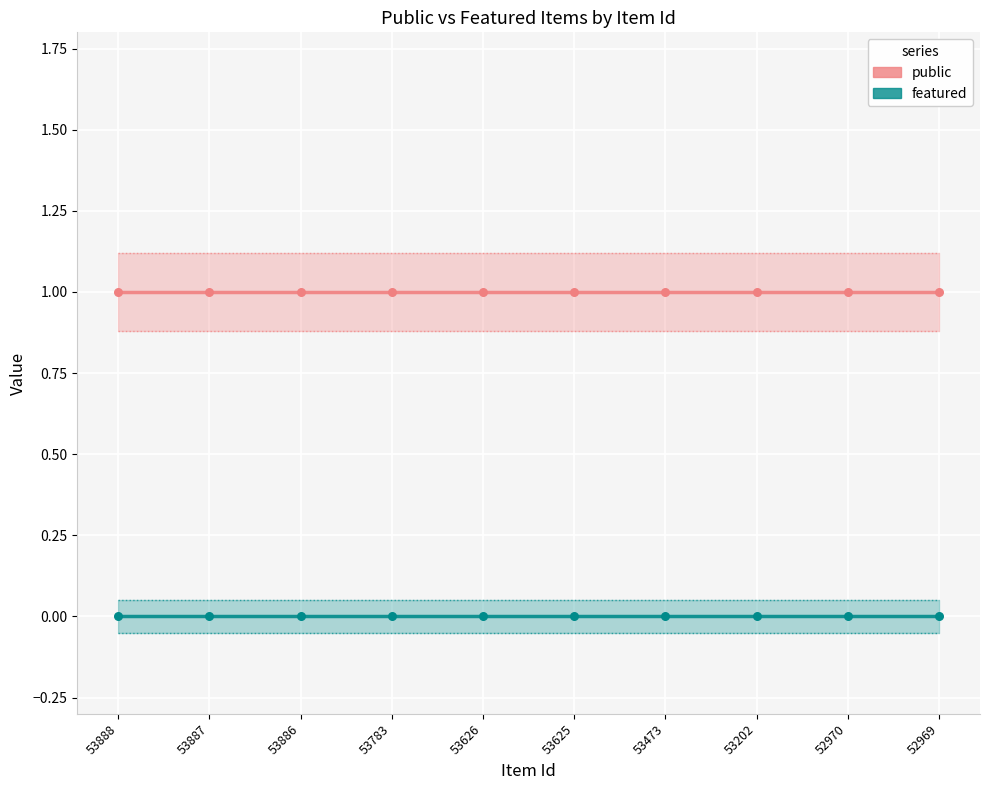

At which category is the sum across all series the highest?

53888